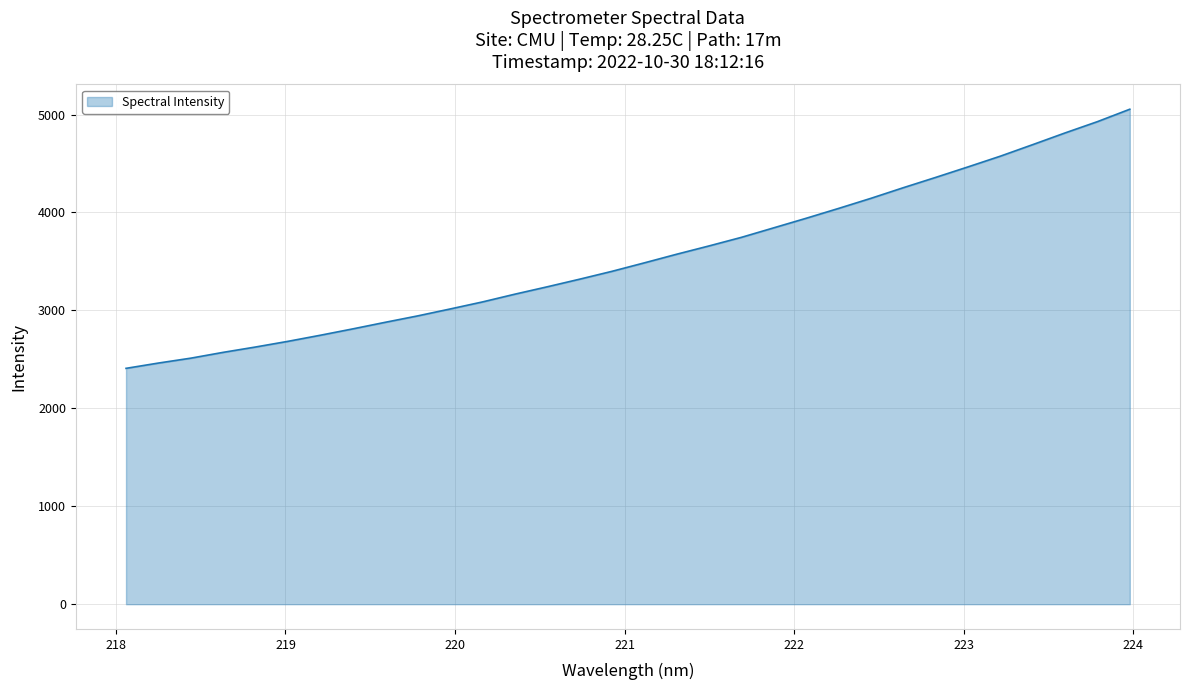

What is the difference between the maximum and minimum values?

2646.2